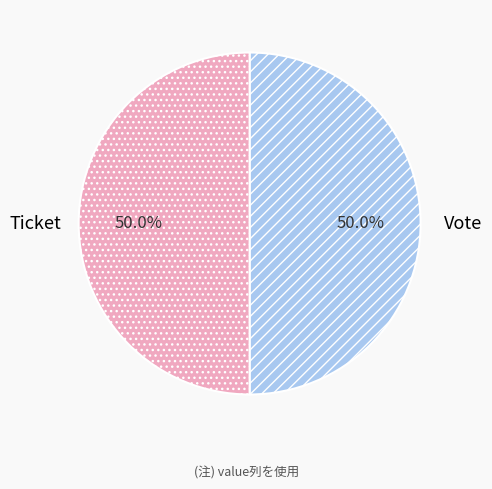

What percentage is NOT represented by Ticket?

50.0%